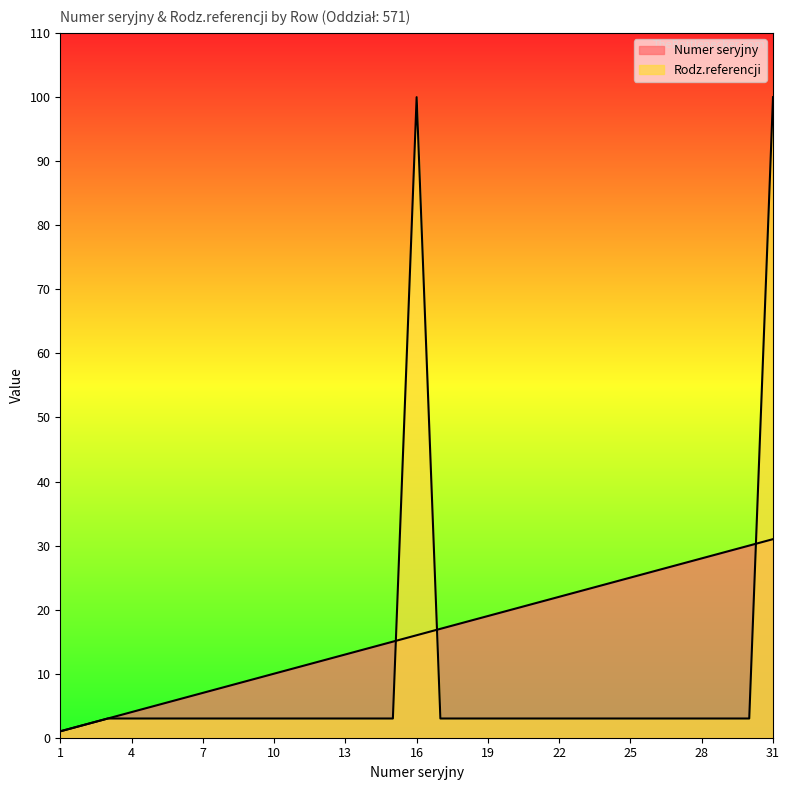

At which category is the sum across all series the highest?

31